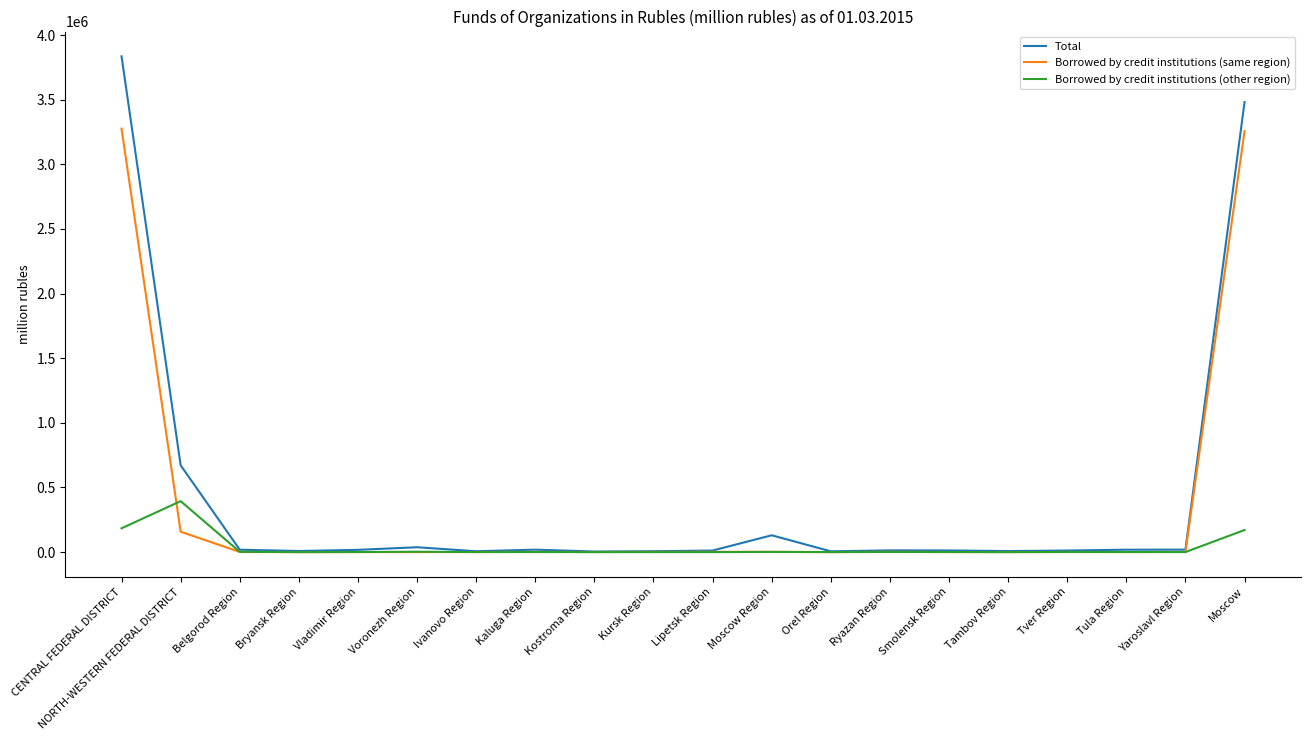

What is the highest value of the Borrowed by credit institutions (other region) series?

394422